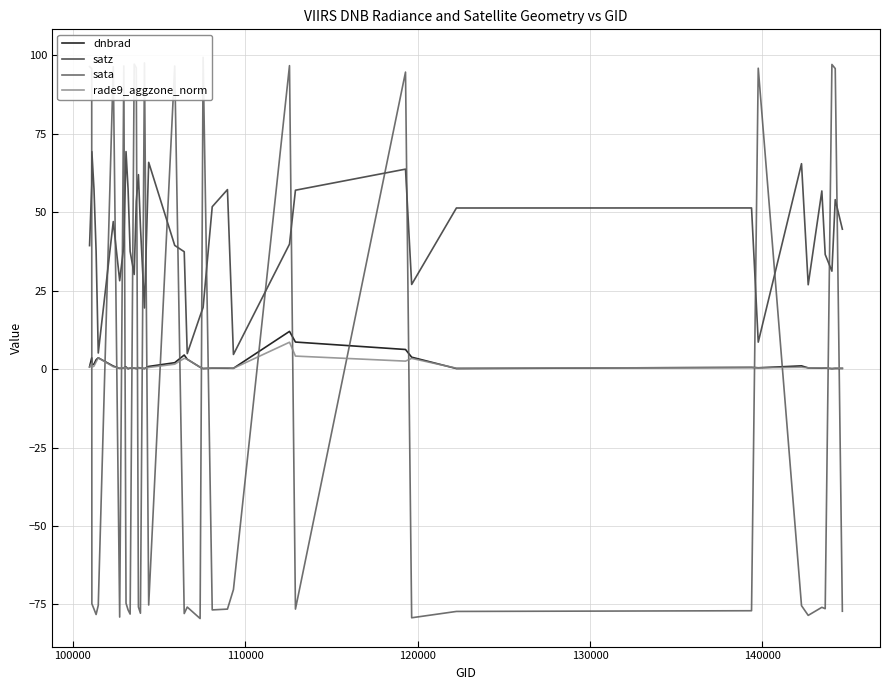

How many values in the satz series exceed 44?

20